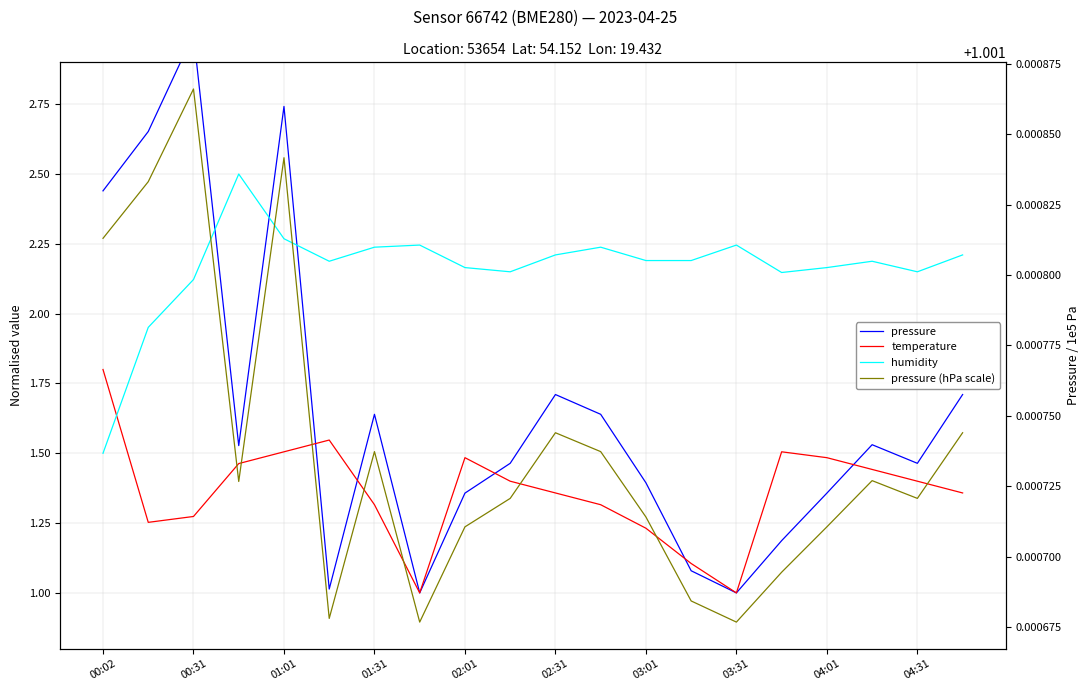

What is the value of the humidity point at the 15th from the left?

2.2